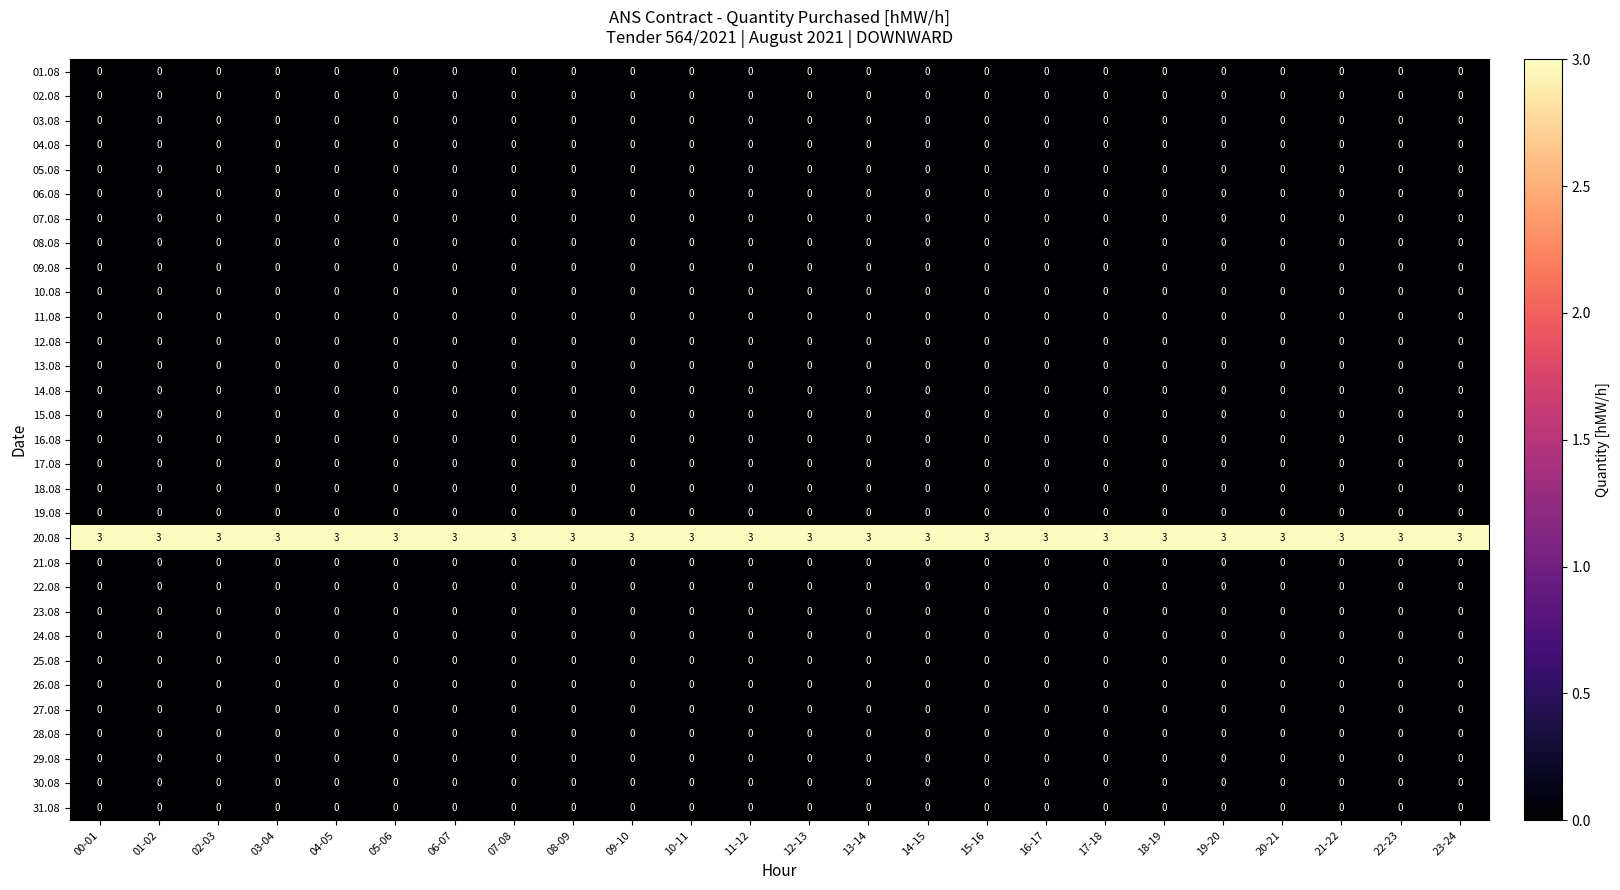

What is the difference between the highest and lowest values at 13-14?

3